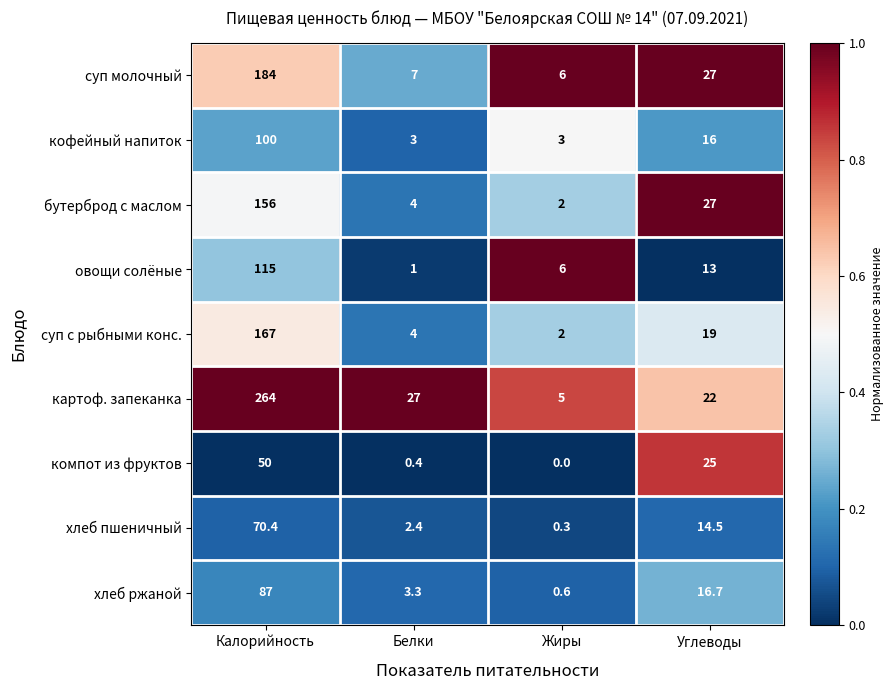

True or false: картоф. запеканка has a value of 22.0 at Углеводы.

True